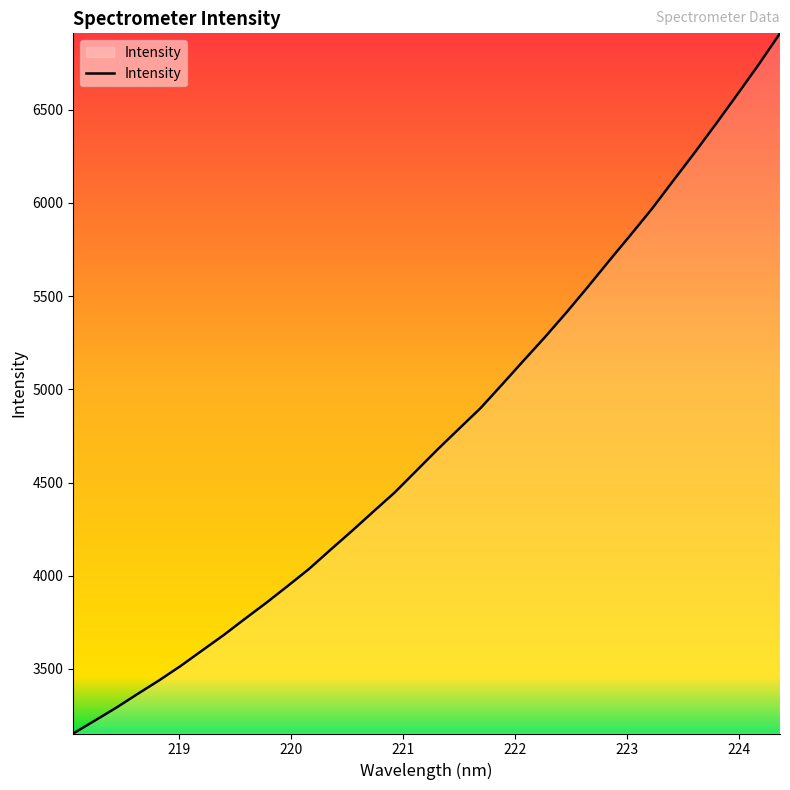

What is the greatest value displayed?

6909.6